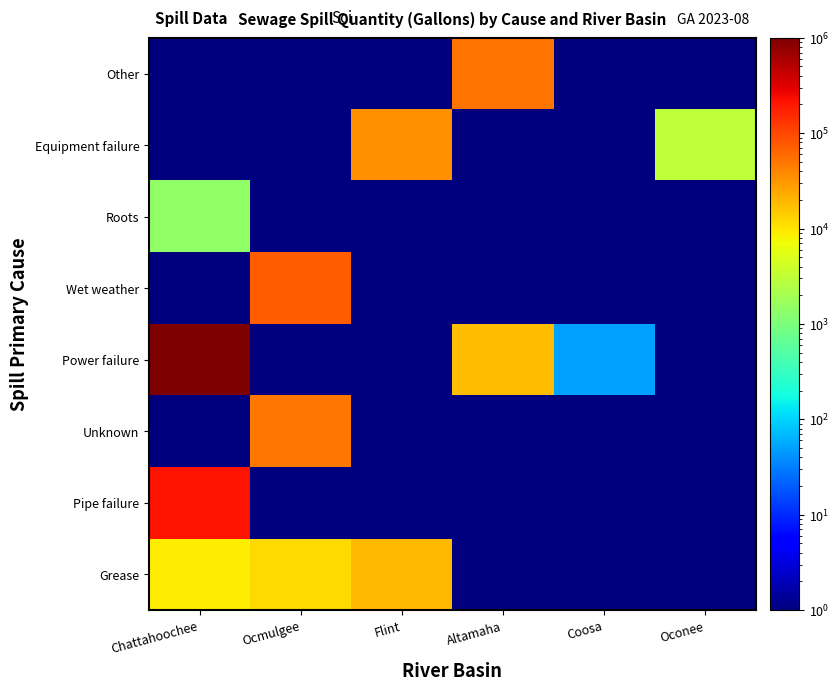

Reading right to left, what are all the values shown in this chart?

Grease: Oconee=0.1	Coosa=0.1	Altamaha=0.1	Flint=19350.0	Ocmulgee=11486.0	Chattahoochee=9060.0
Pipe failure: Oconee=0.1	Coosa=0.1	Altamaha=0.1	Flint=0.1	Ocmulgee=0.1	Chattahoochee=210000.0
Unknown: Oconee=0.1	Coosa=0.1	Altamaha=0.1	Flint=0.1	Ocmulgee=50020.0	Chattahoochee=0.1
Power failure: Oconee=0.1	Coosa=50.0	Altamaha=18250.0	Flint=0.1	Ocmulgee=0.1	Chattahoochee=1000000.0
Wet weather: Oconee=0.1	Coosa=0.1	Altamaha=0.1	Flint=0.1	Ocmulgee=74368.0	Chattahoochee=0.1
Roots: Oconee=0.1	Coosa=0.1	Altamaha=0.1	Flint=0.1	Ocmulgee=0.1	Chattahoochee=1450.0
Equipment failure: Oconee=3000.0	Coosa=0.1	Altamaha=0.1	Flint=34560.0	Ocmulgee=0.1	Chattahoochee=0.1
Other: Oconee=0.1	Coosa=0.1	Altamaha=54000.0	Flint=0.1	Ocmulgee=0.1	Chattahoochee=0.1